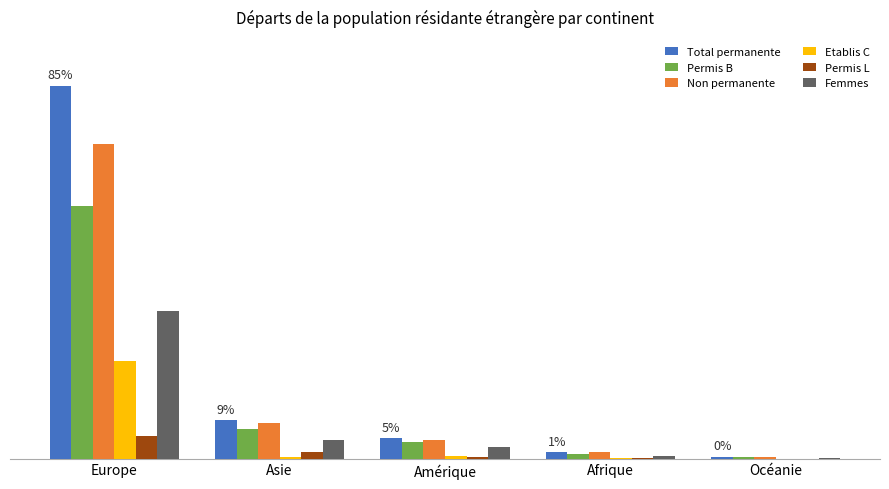

At how many categories does at least one series exceed 3535?

1